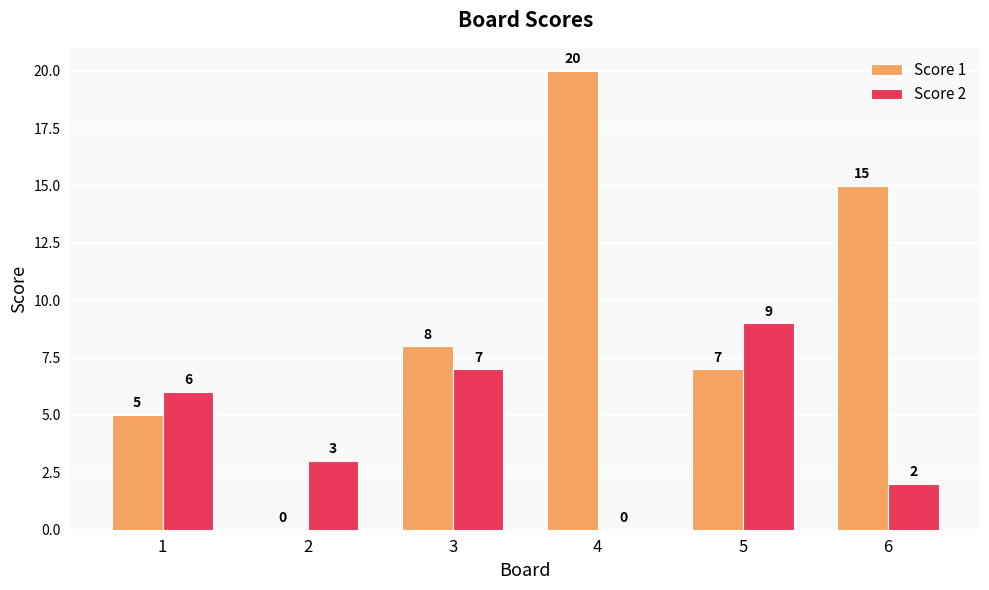

What is the approximate value of Score 2 at 3?

7